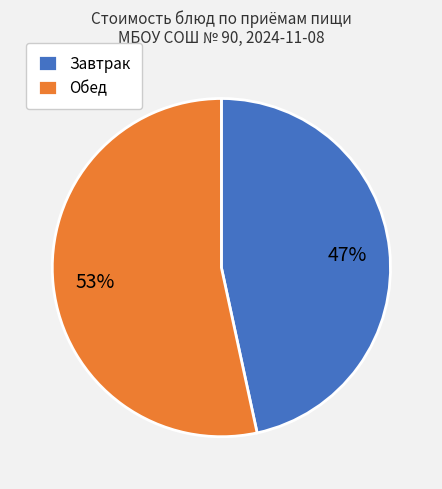

Combined, do Завтрак and Обед account for over 50%?

Yes